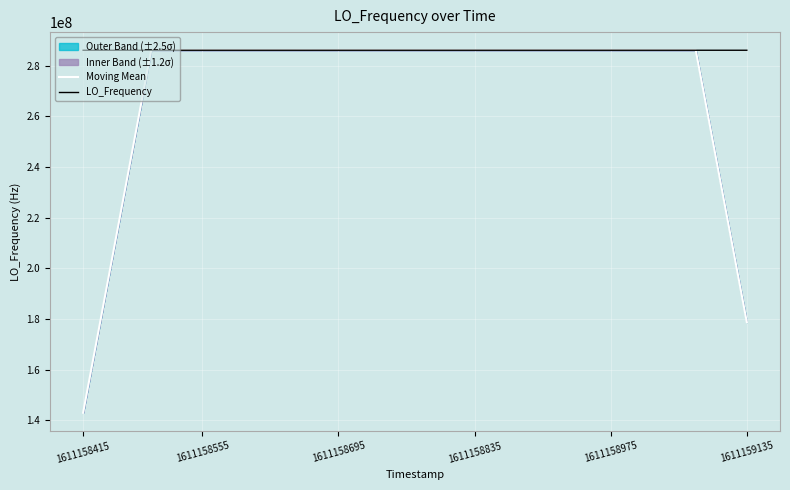

What is the lowest value of the LO_Frequency series?

286043393.4